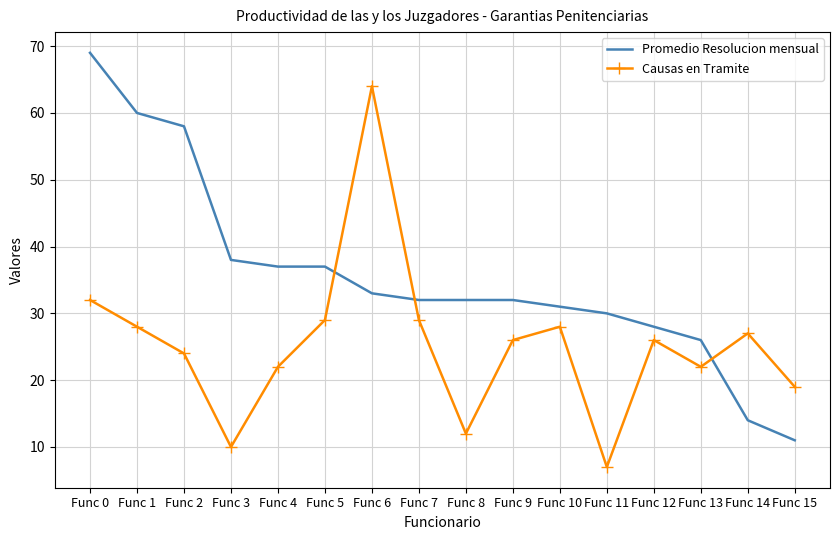

Reading left to right, transcribe all the data shown in this chart.

Promedio Resolucion mensual: 69	60	58	38	37	37	33	32	32	32	31	30	28	26	14	11
Causas en Tramite: 32	28	24	10	22	29	64	29	12	26	28	7	26	22	27	19